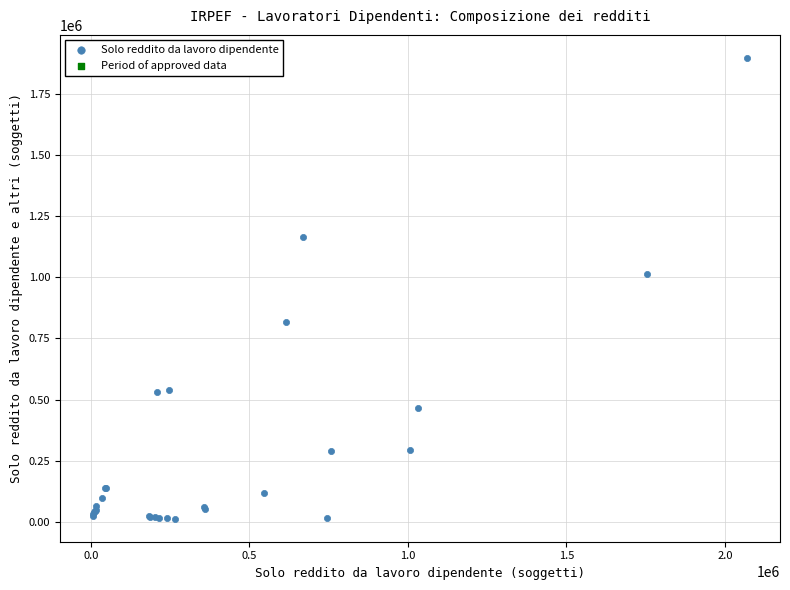

What Y value in the scatter plot is closest to 954764?

1012498